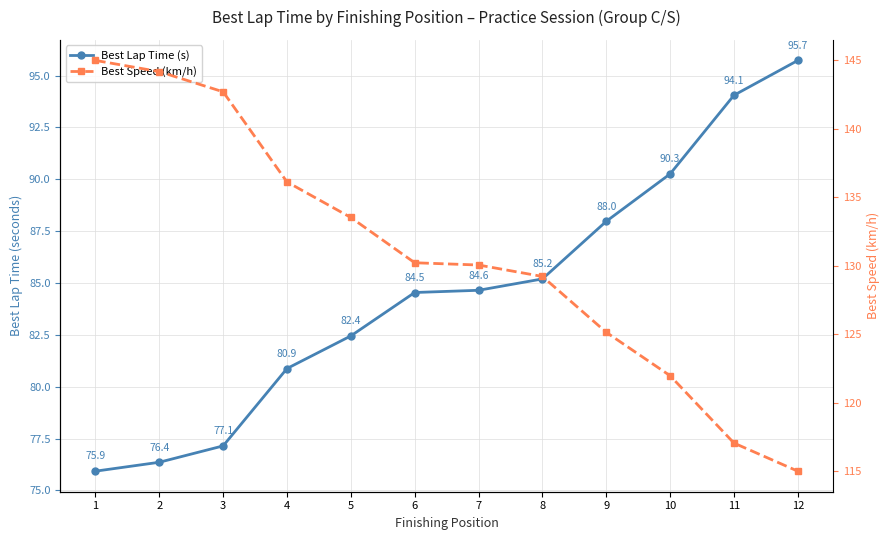

Is the value of Best Speed (km/h) at 8 greater than the value of Best Lap Time (s) at 4?

Yes